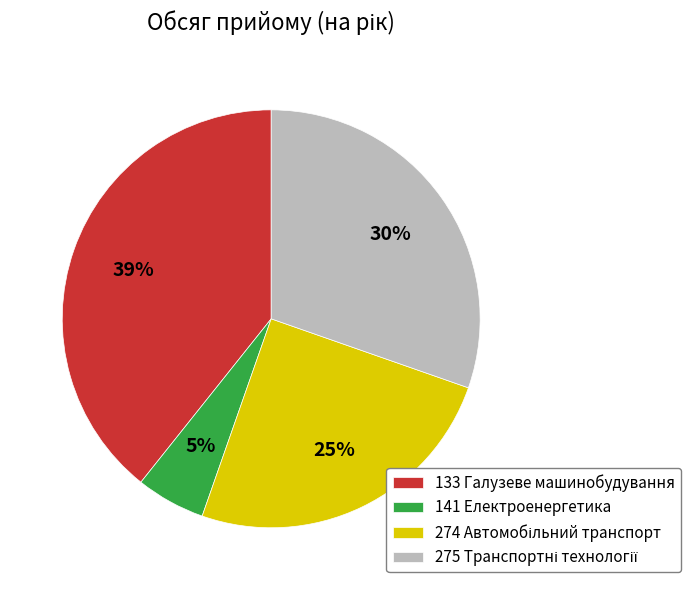

True or false: 141 Електроенергетика accounts for 16% of the total.

False